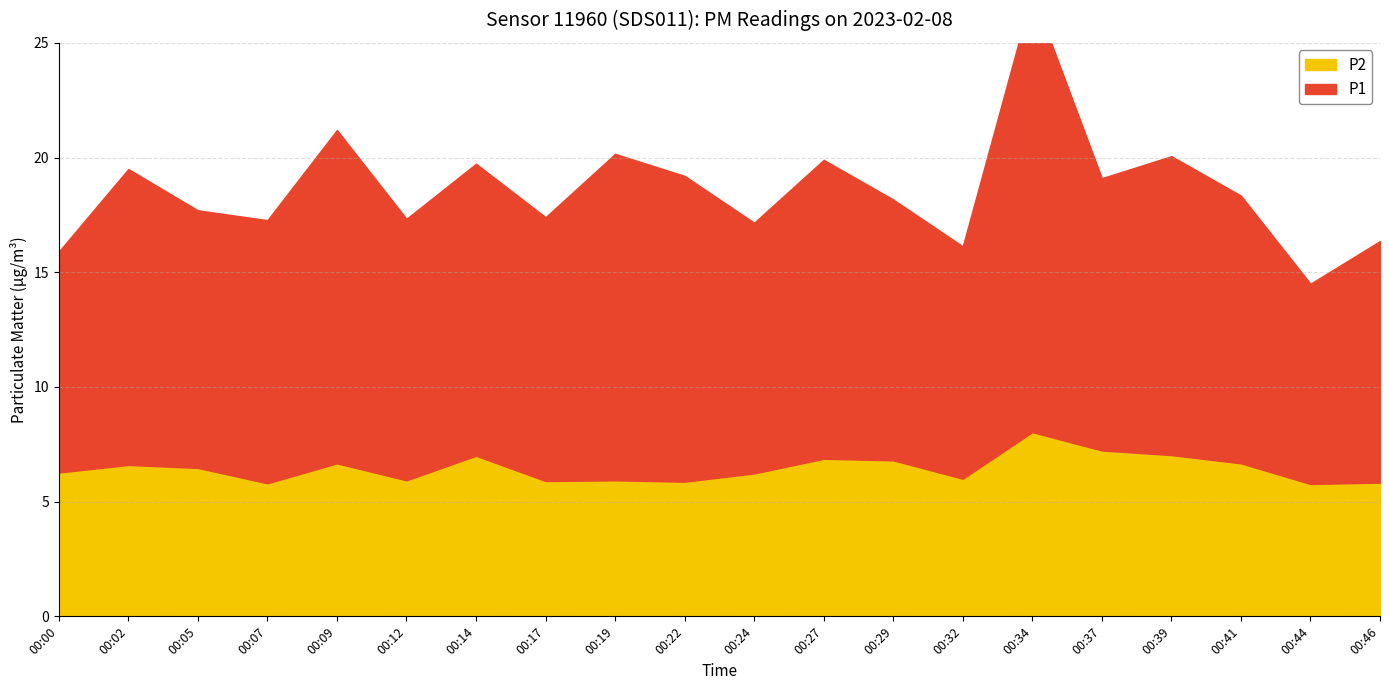

What is the value of the P1 point at the 5th from the left?

14.5